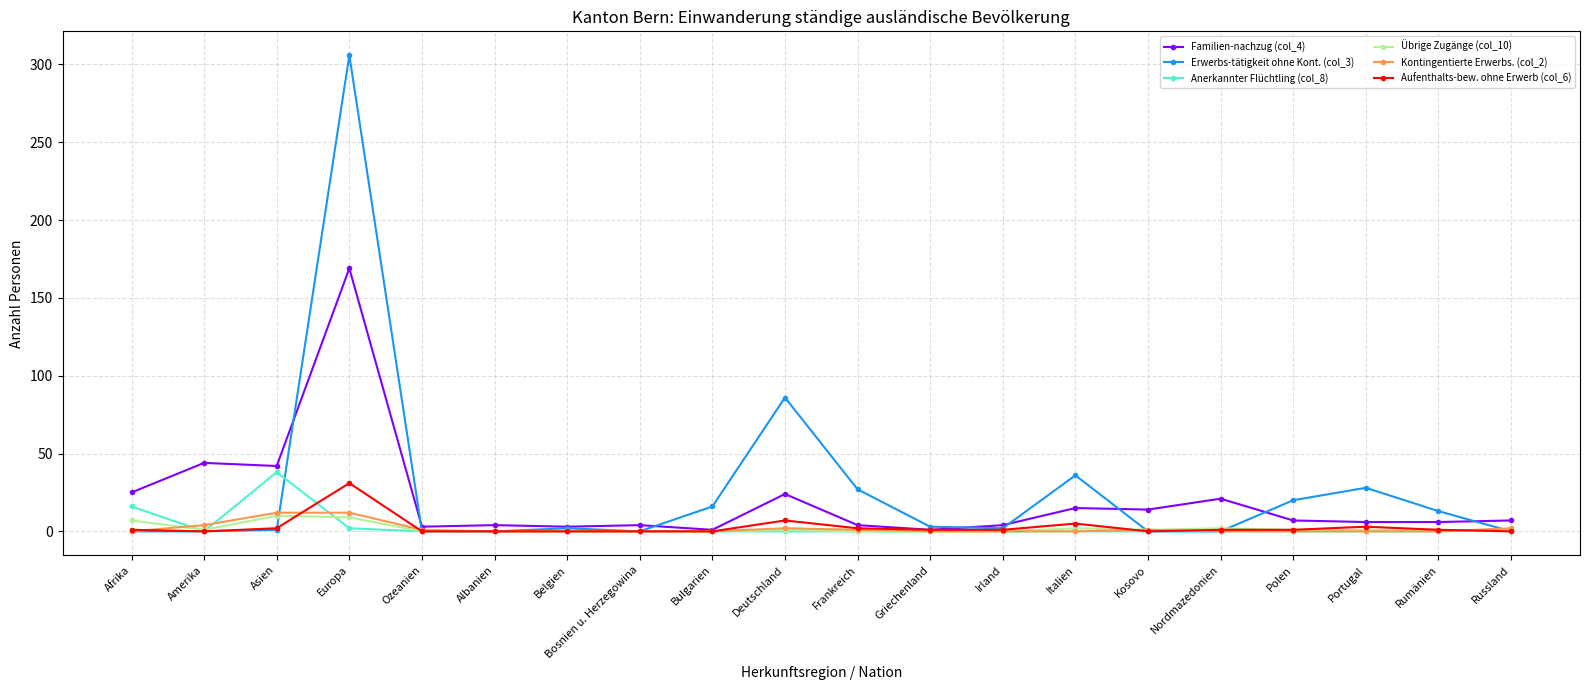

True or false: Anerkannter Flüchtling (col_8) has more than 0 interior local peaks.

True